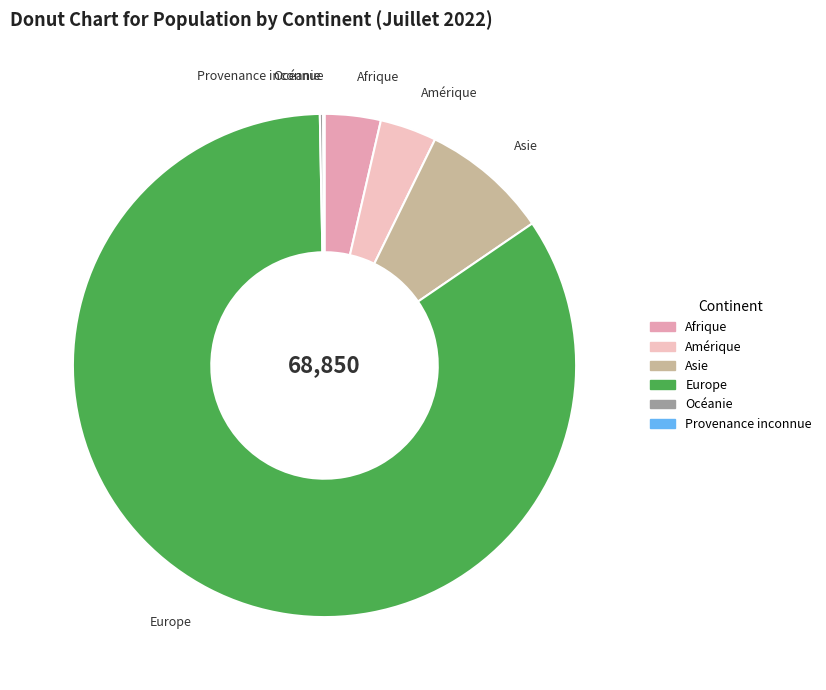

Is Europe the majority of the pie?

Yes